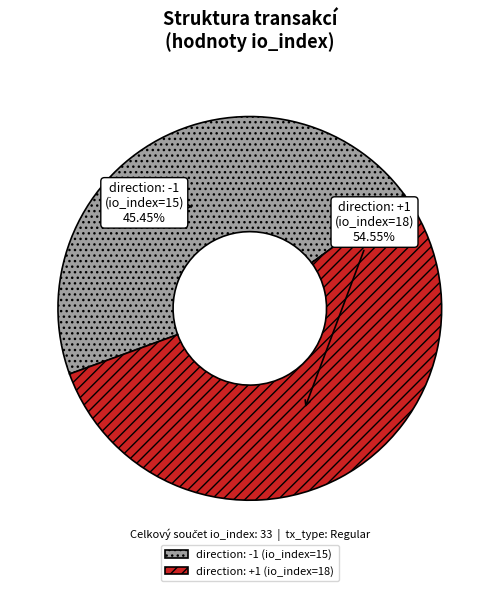

What percentage is the direction: +1 (io_index=18) slice, to the nearest percent?

55%